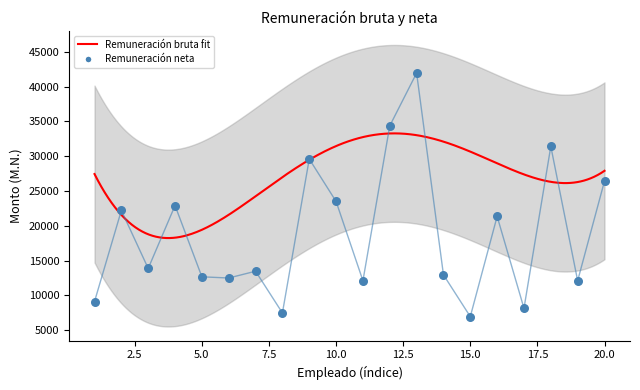

Between 20 and 15, which is larger?

20